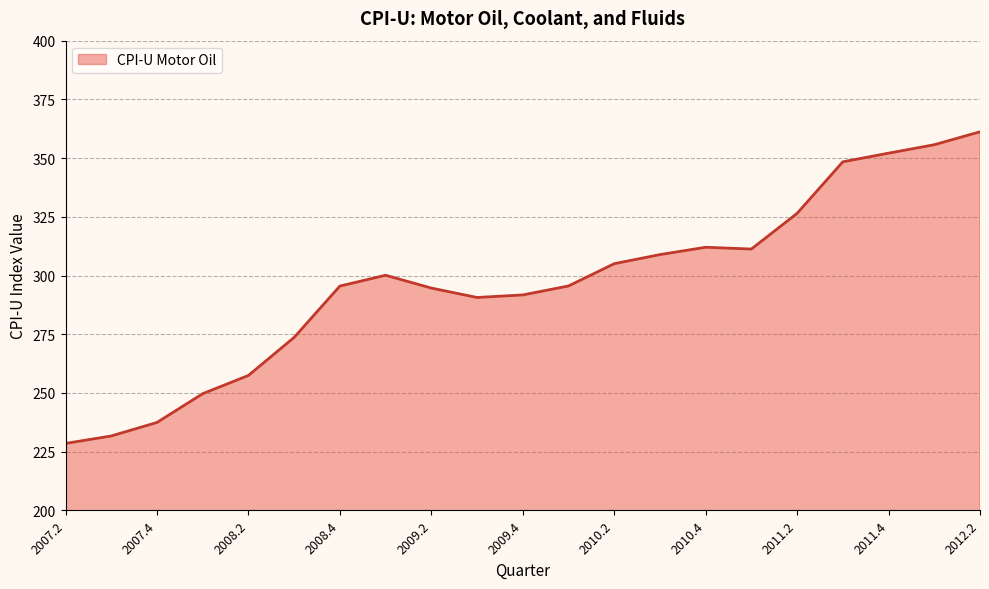

What is the change in value from 2011.1 to 2009.4?

-19.5